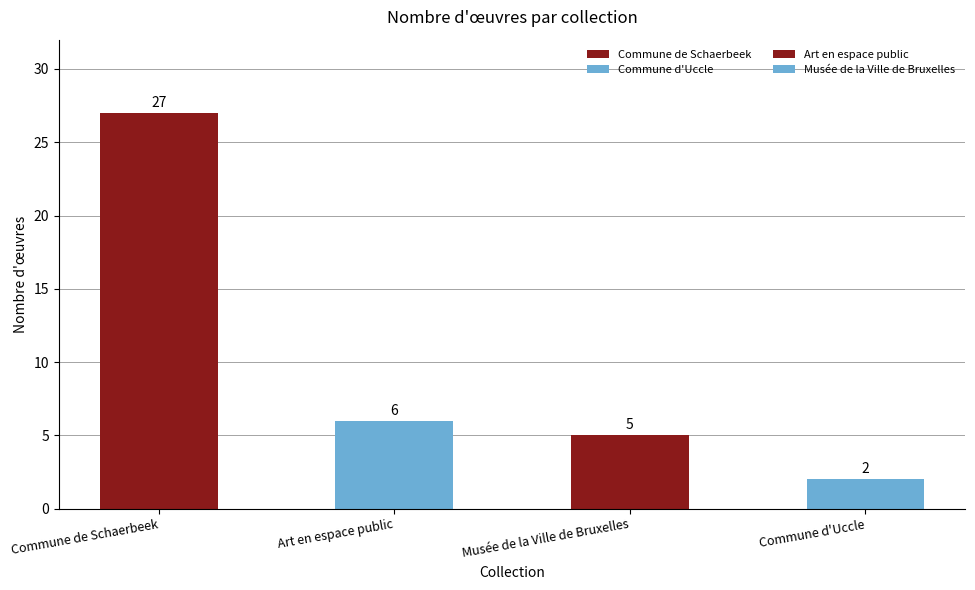

Which label corresponds to the smallest value in the chart?

Commune d'Uccle